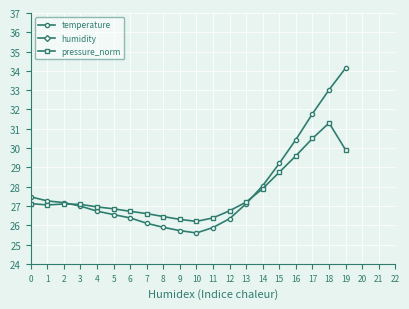

Reading left to right, transcribe all the data shown in this chart.

temperature: 0=27.5	1=27.3	2=27.2	3=27.0	4=26.7	5=26.6	6=26.4	7=26.1	8=25.9	9=25.7	10=25.6	11=25.9	12=26.3	13=27.1	14=28.1	15=29.2	16=30.4	17=31.8	18=33.0	19=34.1
humidity: 0=43.0	1=43.6	2=44.1	3=44.2	4=45.0	5=45.6	6=46.0	7=46.5	8=47.1	9=47.8	10=48.2	11=48.0	12=47.6	13=46.9	14=45.9	15=44.7	16=43.5	17=42.2	18=41.0	19=40.2
pressure_norm: 0=27.1	1=27.1	2=27.1	3=27.1	4=26.9	5=26.9	6=26.7	7=26.6	8=26.4	9=26.3	10=26.2	11=26.4	12=26.8	13=27.2	14=27.9	15=28.8	16=29.6	17=30.5	18=31.3	19=29.9